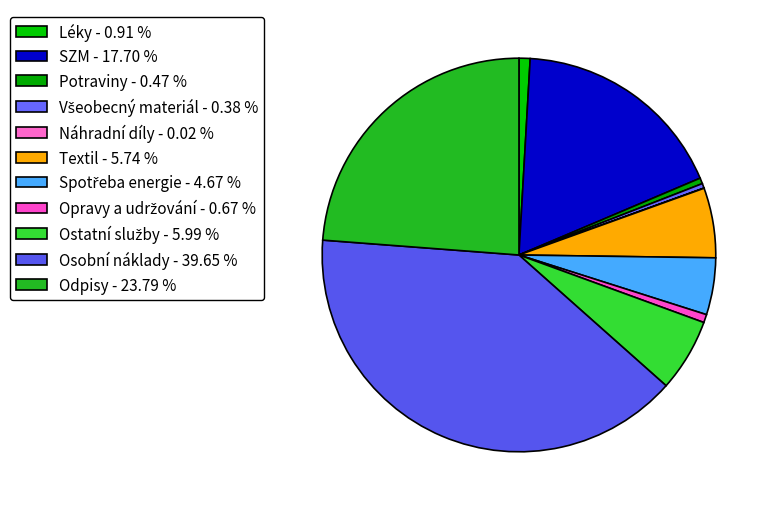

How many segments does this pie chart have?

11